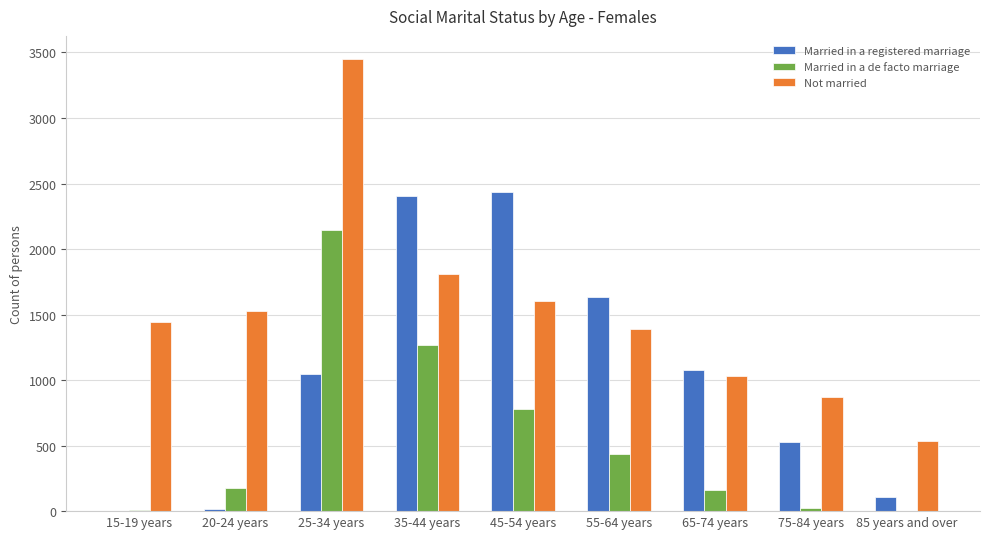

Between 20-24 years and 65-74 years, which series saw the biggest shift?

Married in a registered marriage